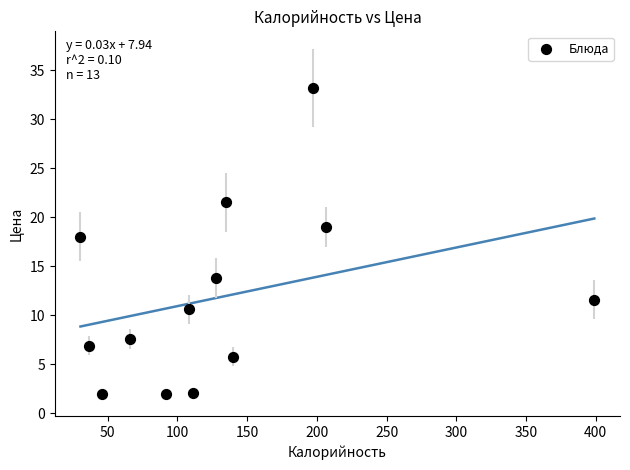

What Y value in the scatter plot is closest to 17?

18.0